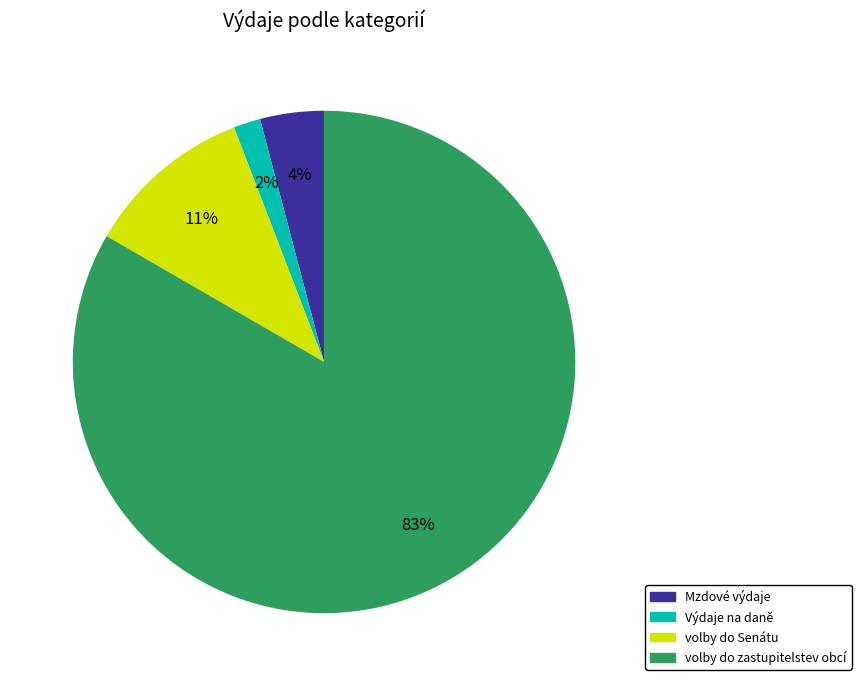

Which slice is the largest?

volby do zastupitelstev obcí